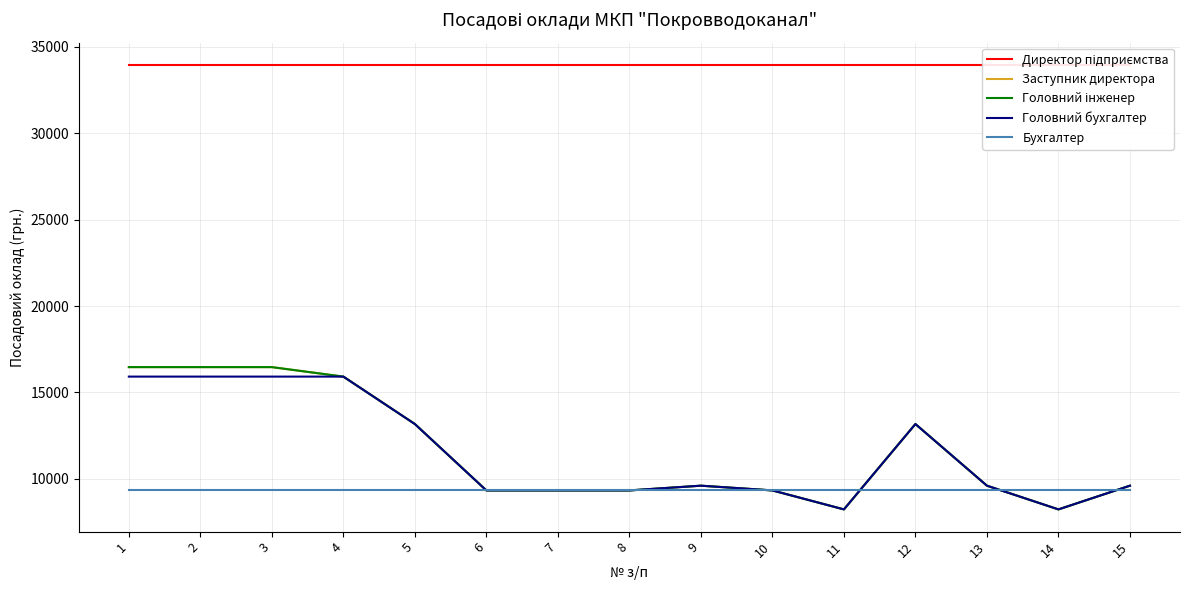

How many distinct data groups are displayed?

5